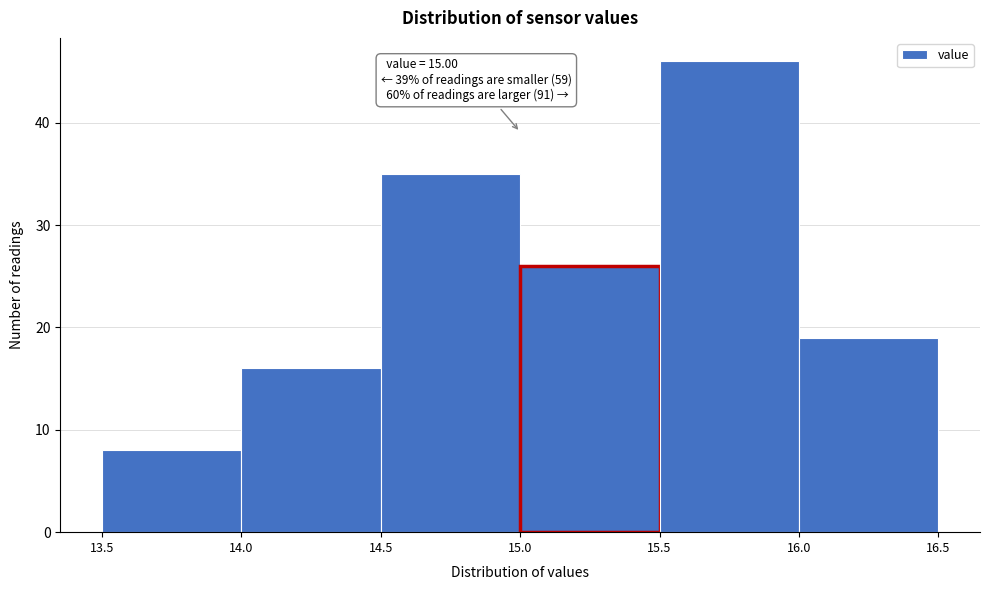

Over which range of the x-axis is the bar tallest?

15.5 to 16.0